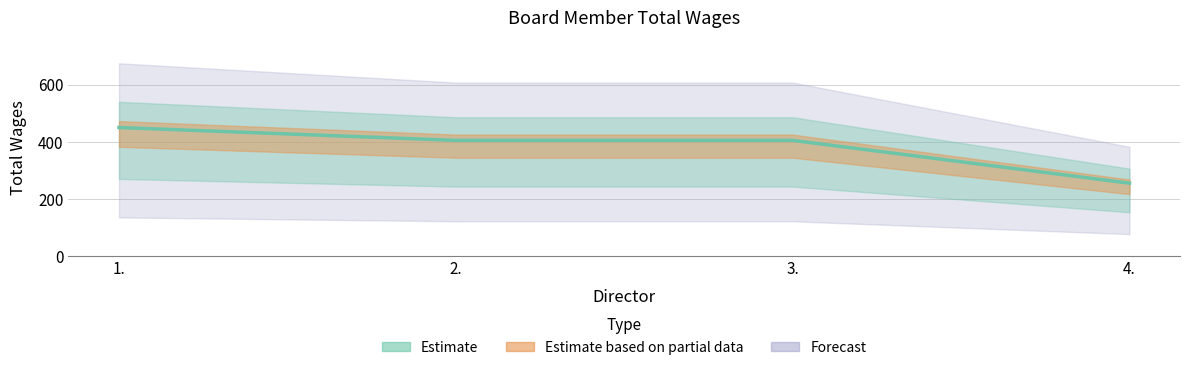

How many values are below 405?

1